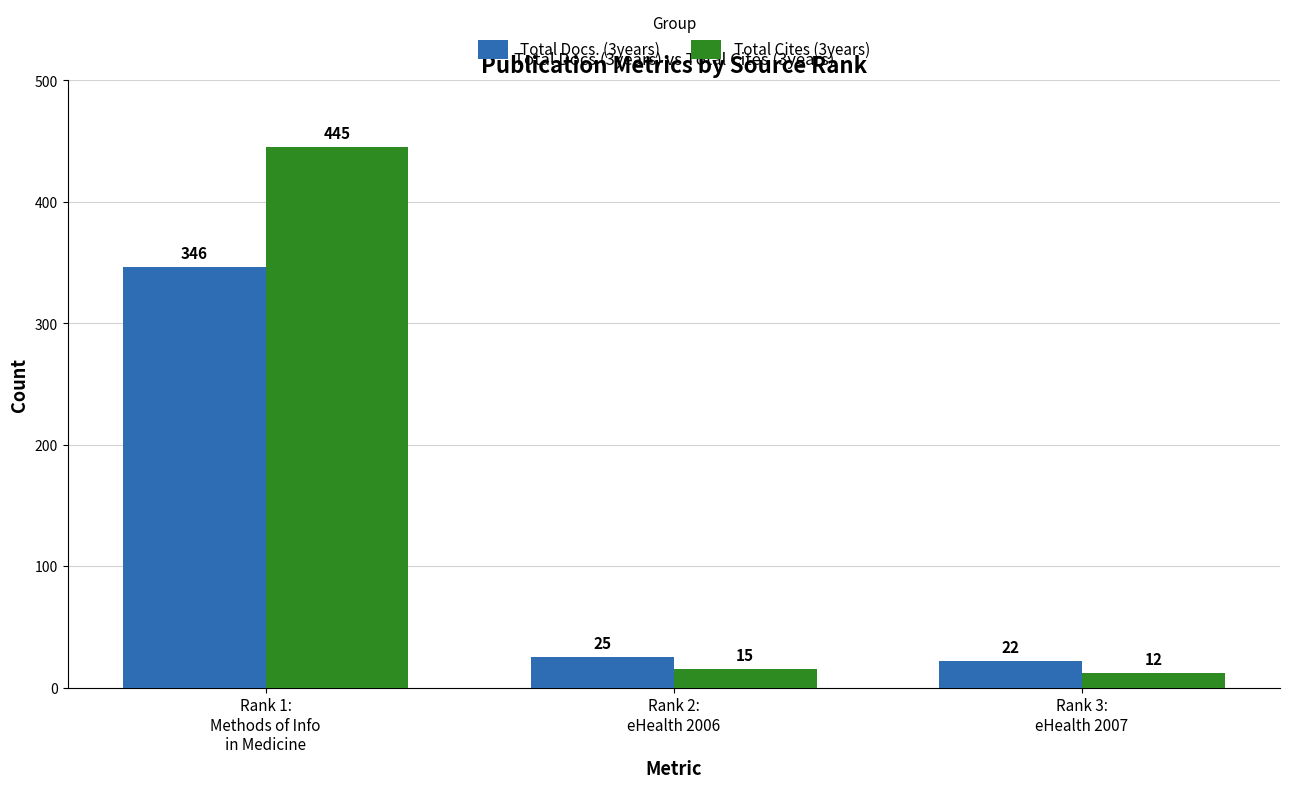

Which series has the widest spread of values?

Total Cites (3years)